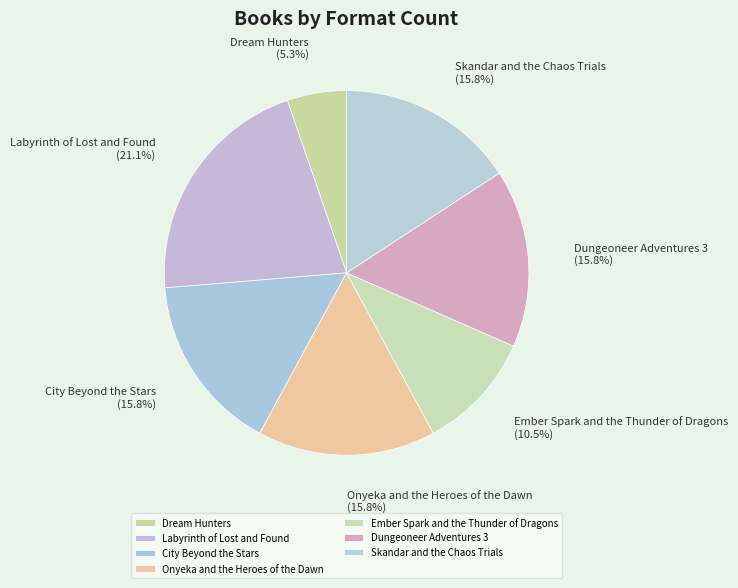

Count the number of slices in the pie.

7